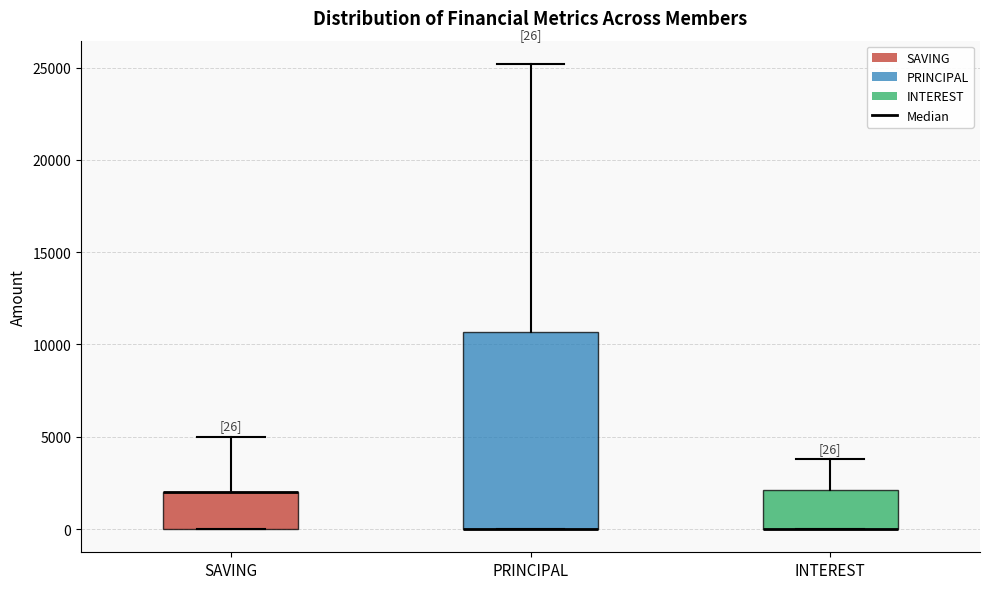

Comparing the boxes themselves (not the whiskers), which one is the tallest?

PRINCIPAL